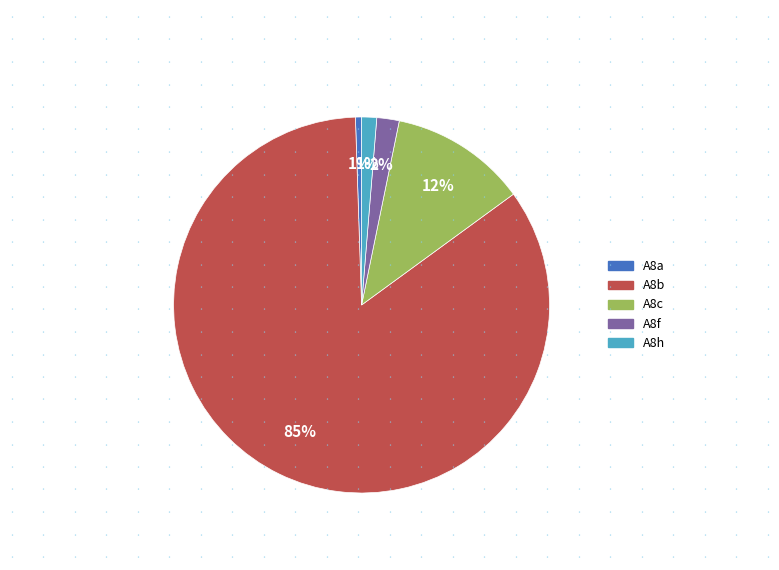

Is the sum of A8b and A8c greater than half?

Yes